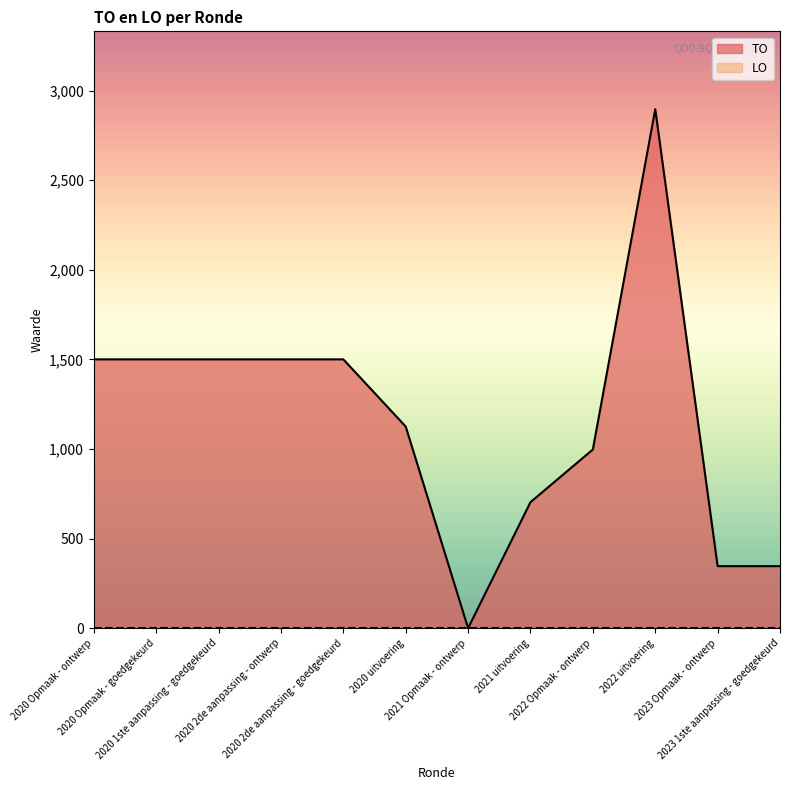

How many series are shown in this chart?

2